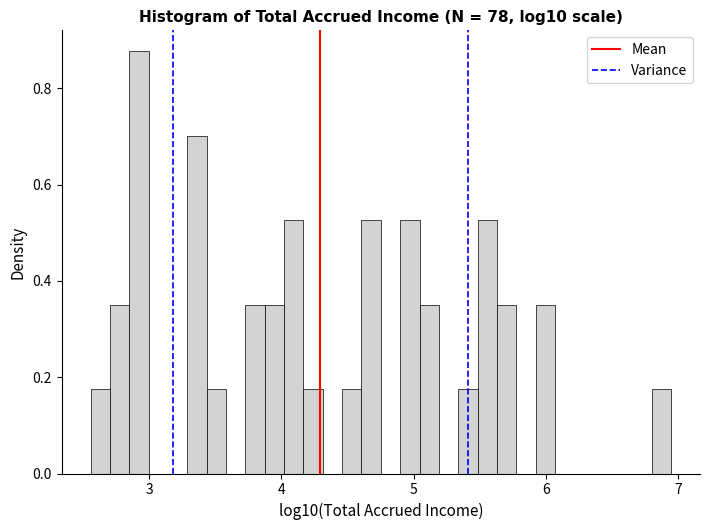

Read against the x-axis, roughly where is the centre of the tallest bar?

2.9